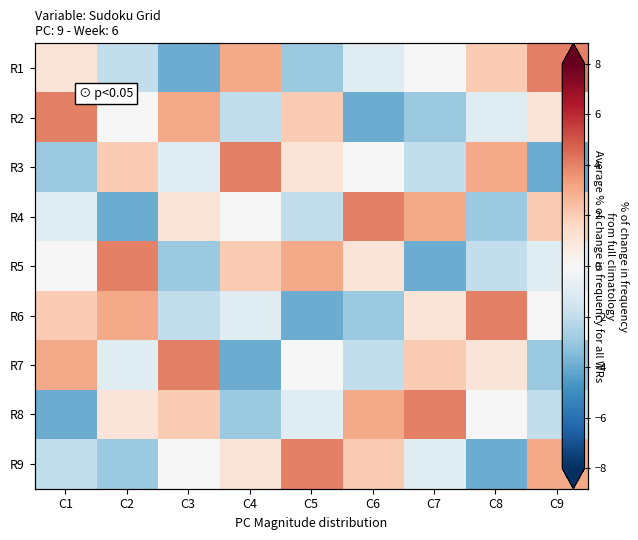

How many values in the R8 series exceed 0?

4